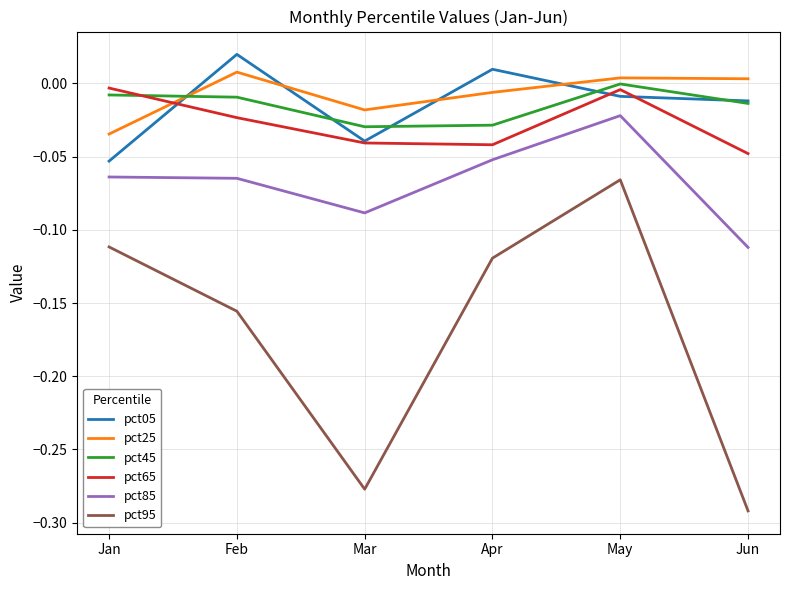

True or false: pct95 has more than 2 interior local peaks.

False